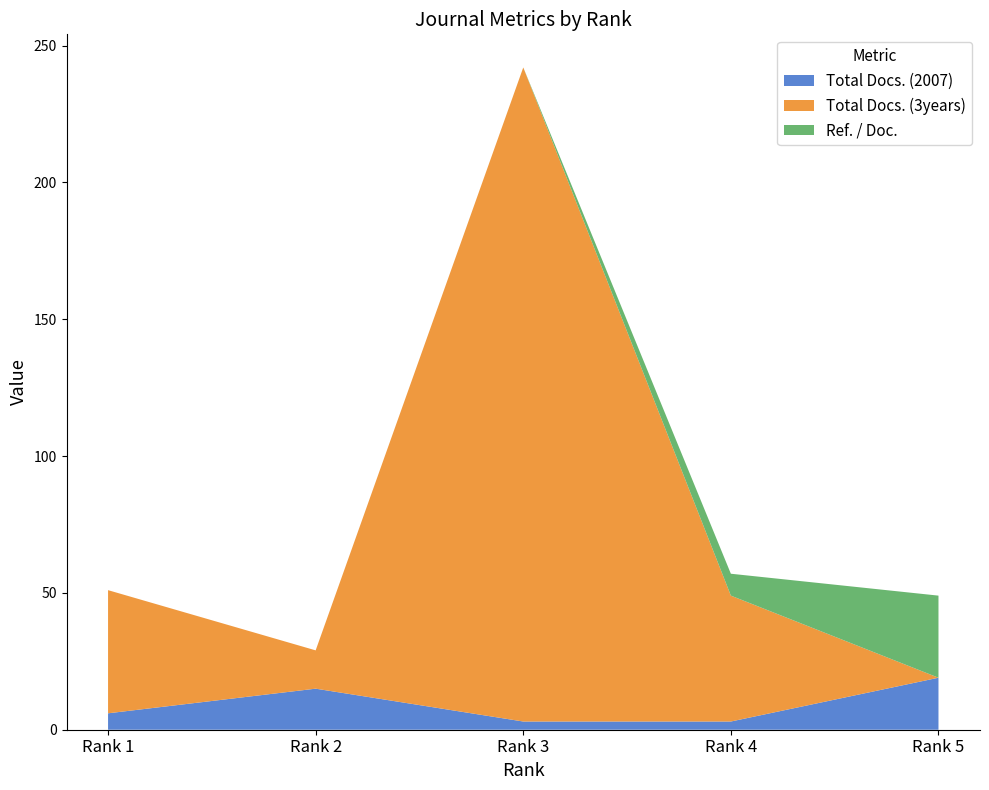

The value of Total Docs. (2007) at Rank 2 is 25. True or false?

False